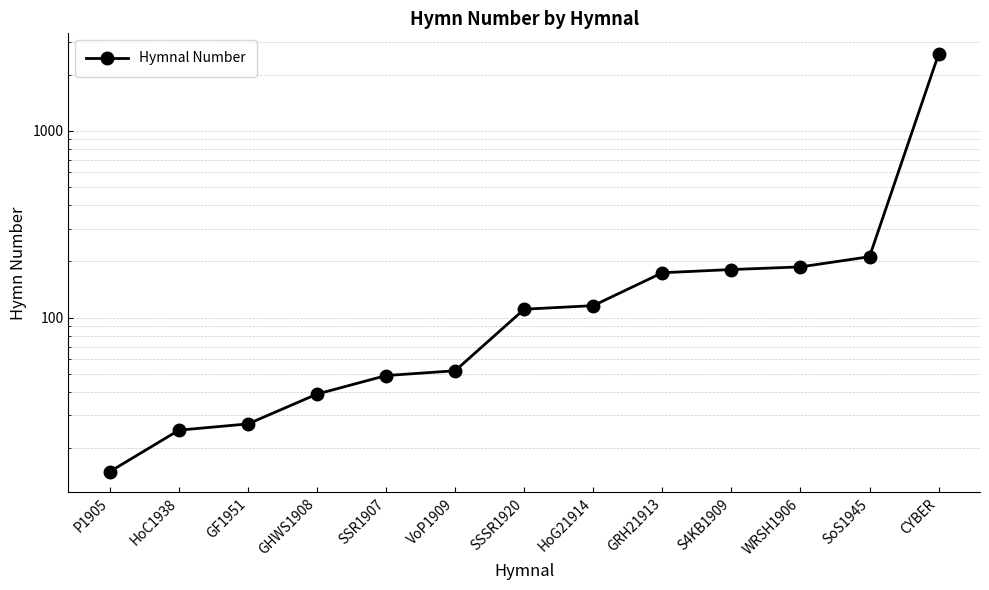

Reading left to right, list all the values displayed in this chart.

15	25	27	39	49	52	111	116	174	181	187	212	2572